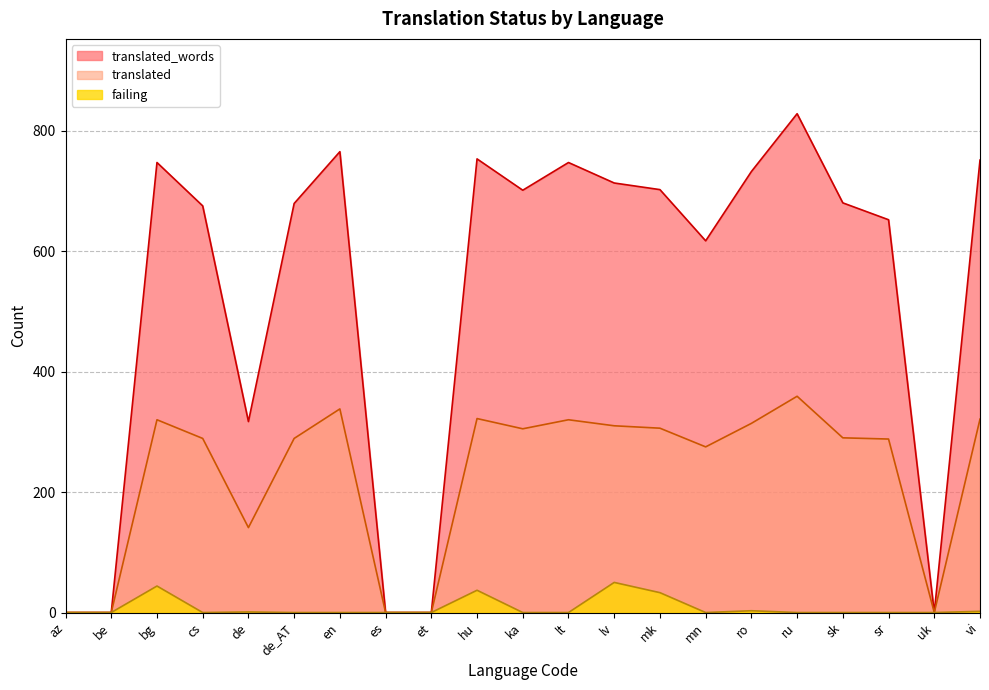

What is the difference between the maximum and minimum values in the translated_words series?

828